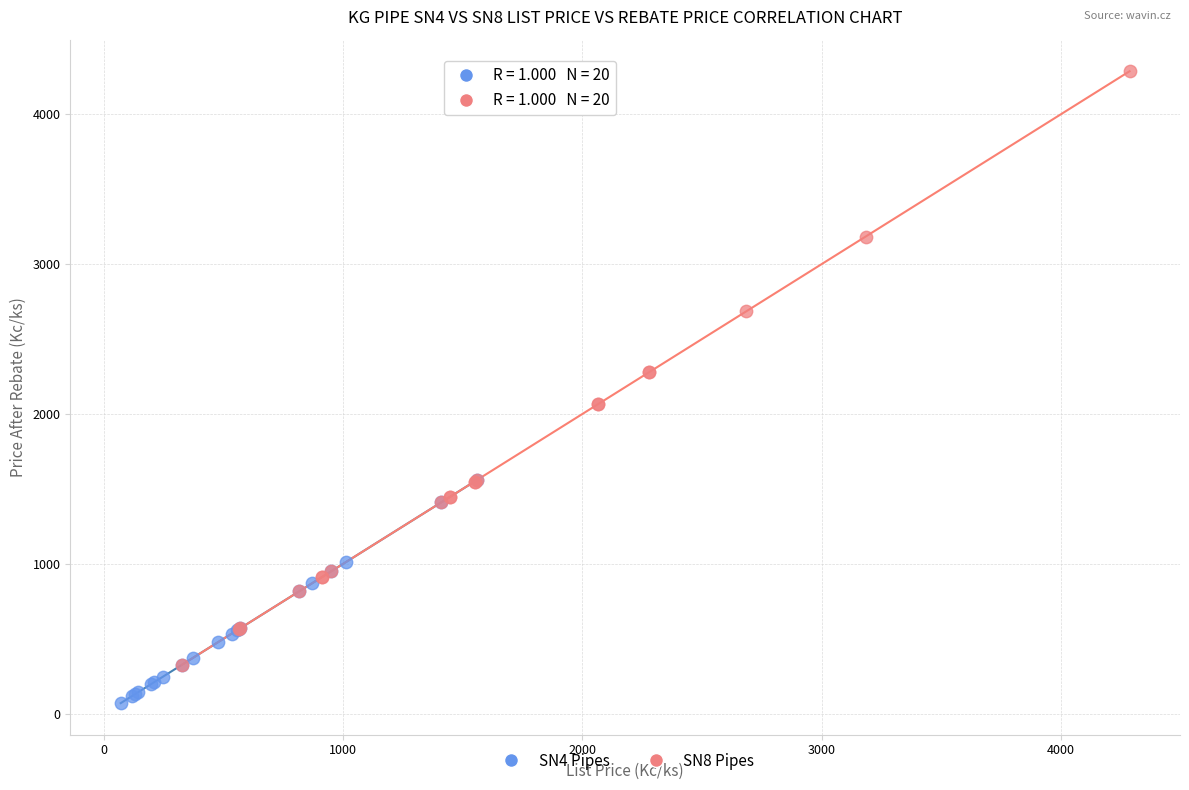

Which series contains the lowest Y value?

SN4 Pipes